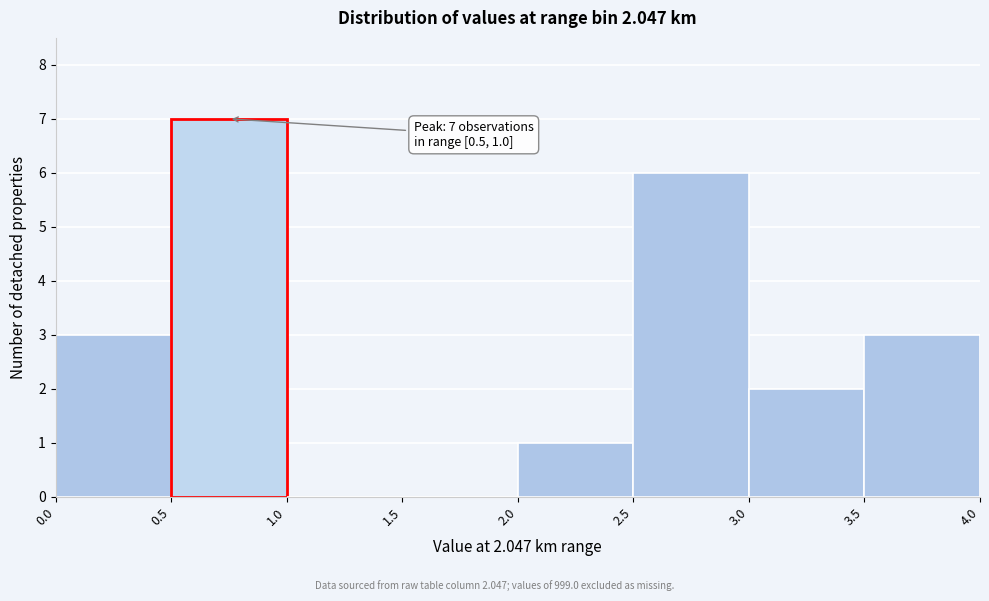

Which range on the x-axis has the tallest bar?

0.5 to 1.0